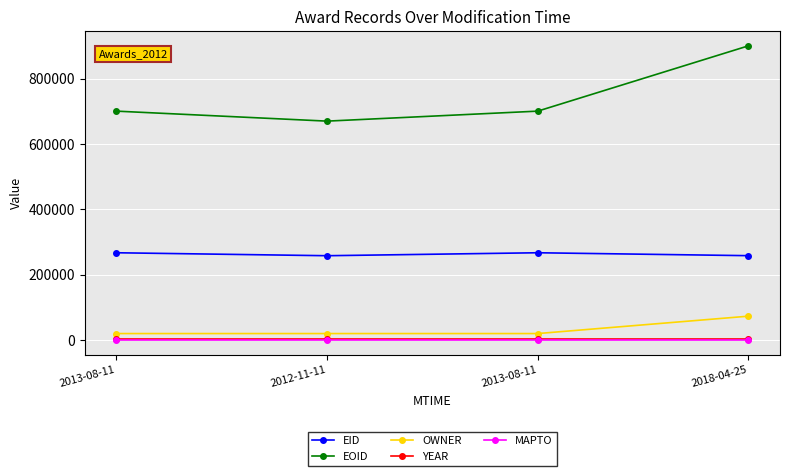

List the labels in order of EID value, smallest first.

2012-11-11, 2018-04-25, 2013-08-11, 2013-08-11